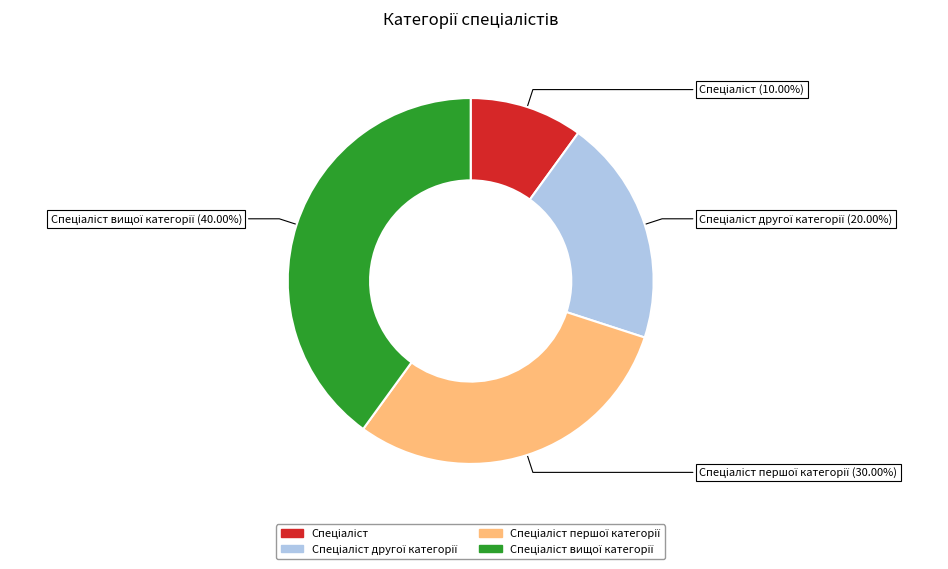

Is there any slice that represents more than half of the pie?

No